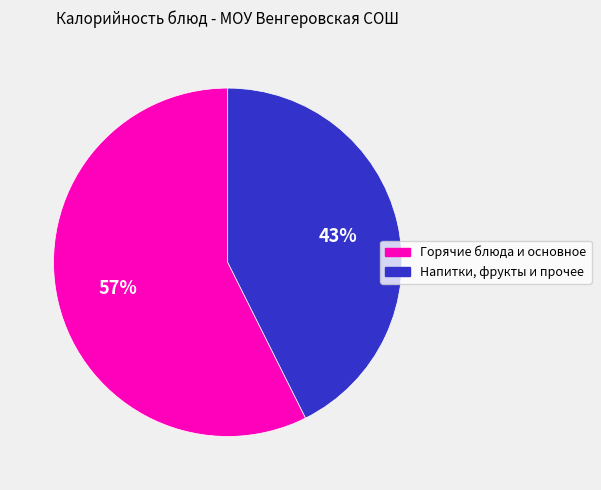

To the nearest percent, what is the average slice percentage?

50%